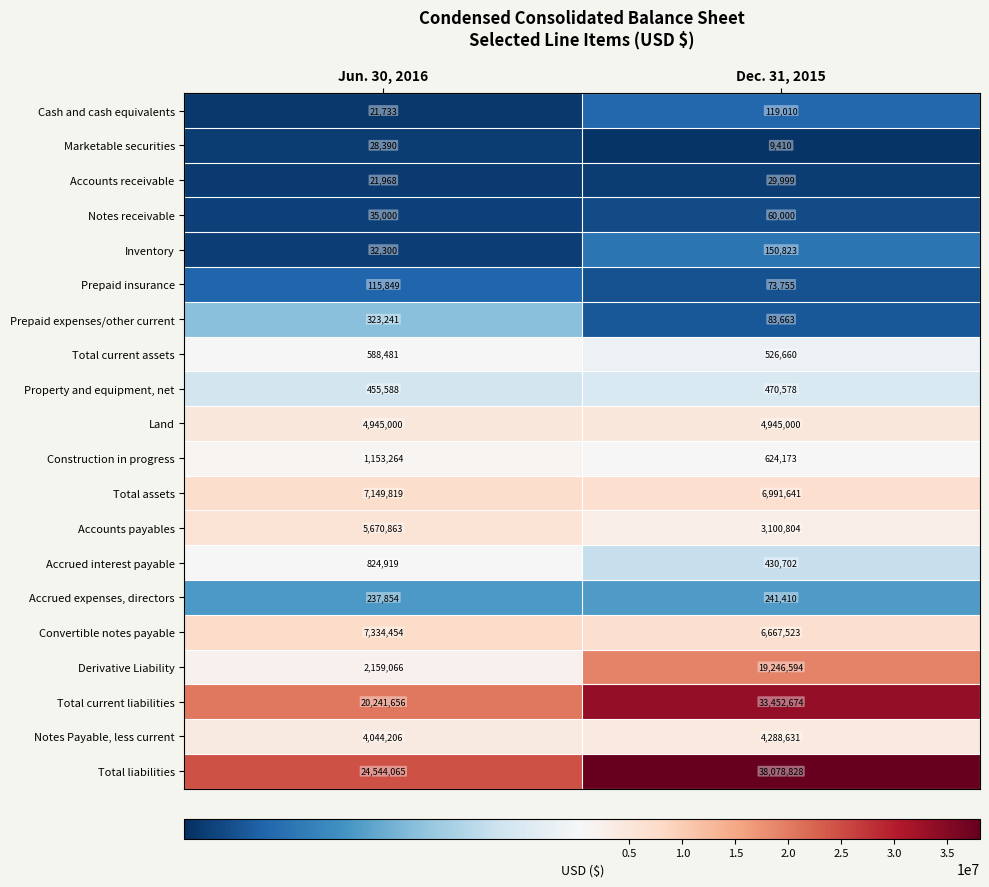

True or false: Cash and cash equivalents has a value of 119010 at Dec. 31, 2015.

True